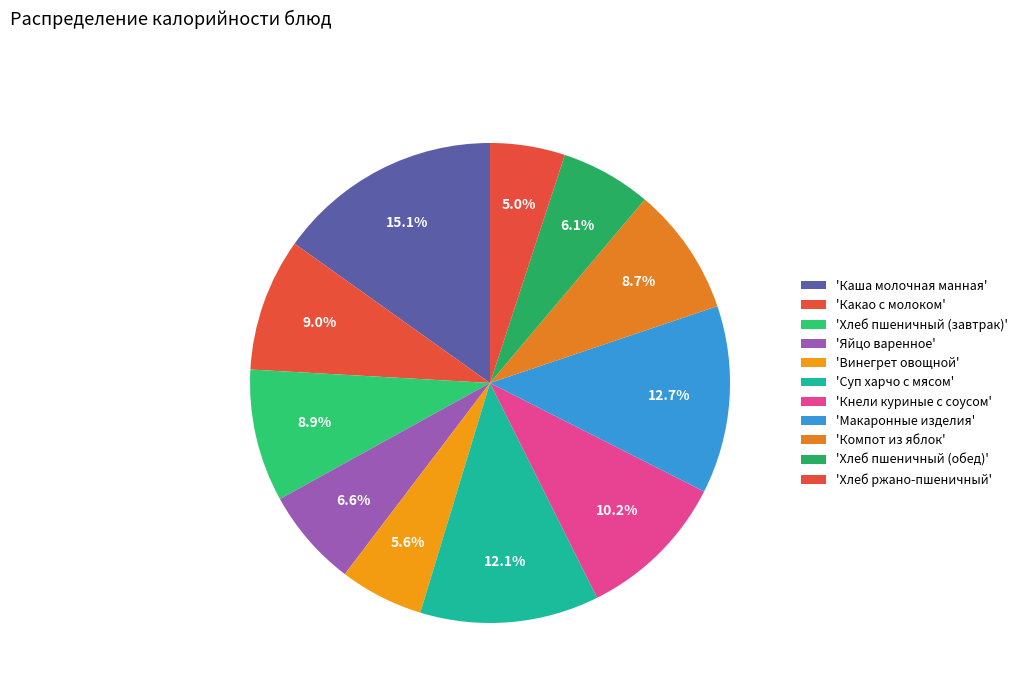

How many segments does this pie chart have?

11